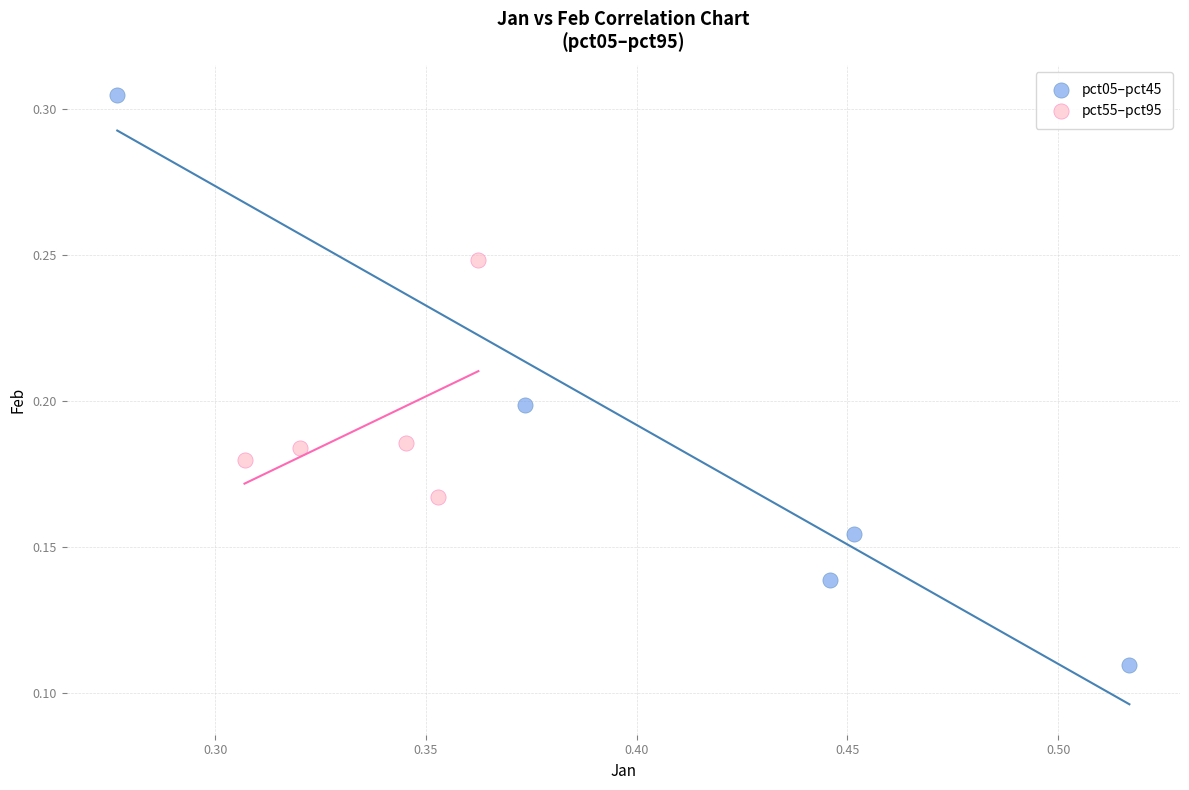

Which series reaches the minimum Y coordinate?

pct05–pct45